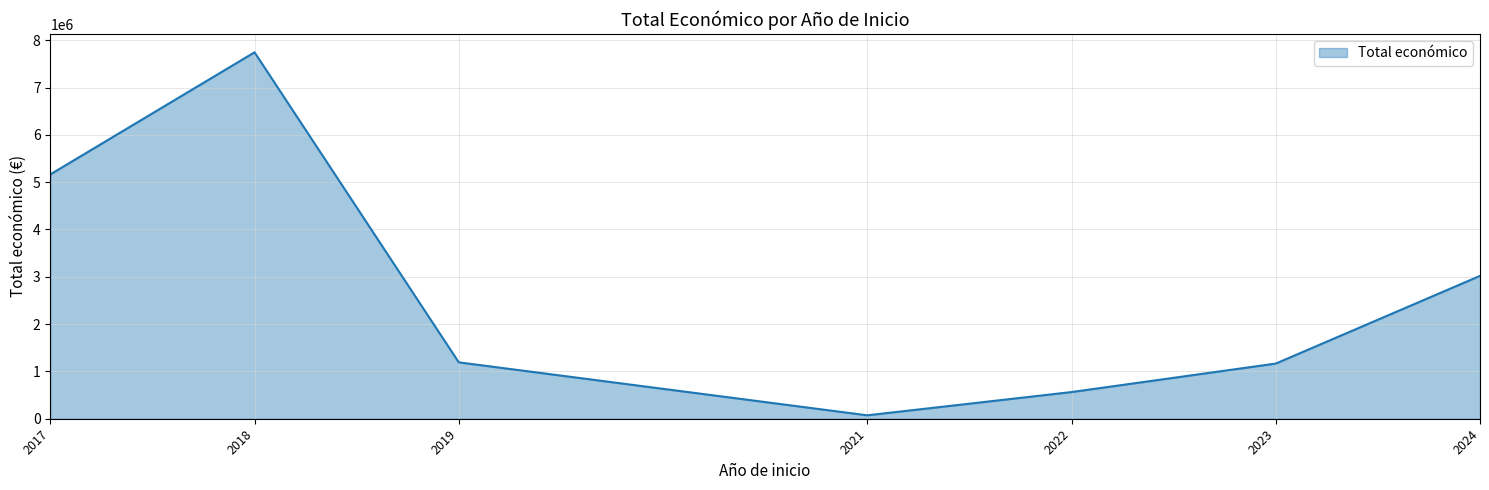

What is the greatest value displayed?

7744142